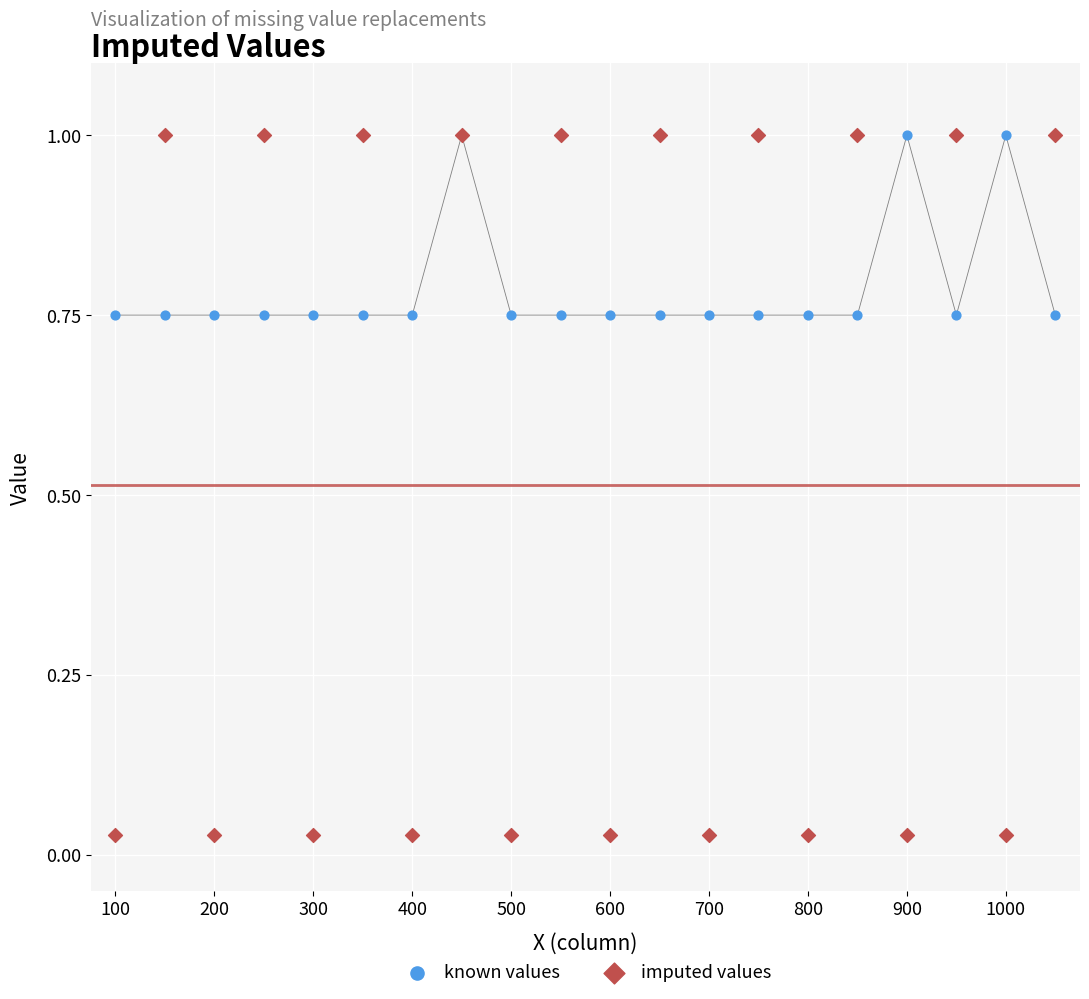

Which series has the largest Y range (max minus min)?

imputed values